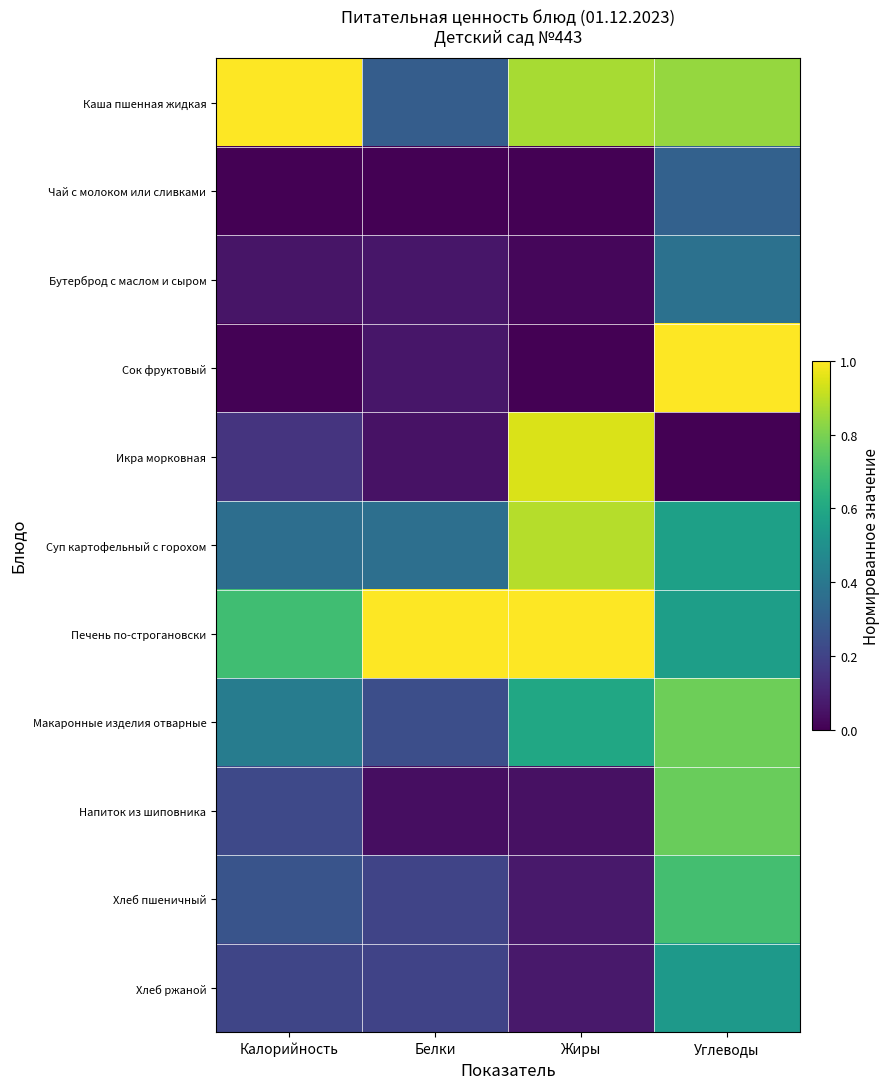

Rank the series by their maximum value, from lowest to highest.

Чай с молоком или сливками, Бутерброд с маслом и сыром, Хлеб ржаной, Хлеб пшеничный, Напиток из шиповника, Макаронные изделия отварные, Суп картофельный с горохом, Икра морковная, Каша пшенная жидкая, Сок фруктовый, Печень по-строгановски